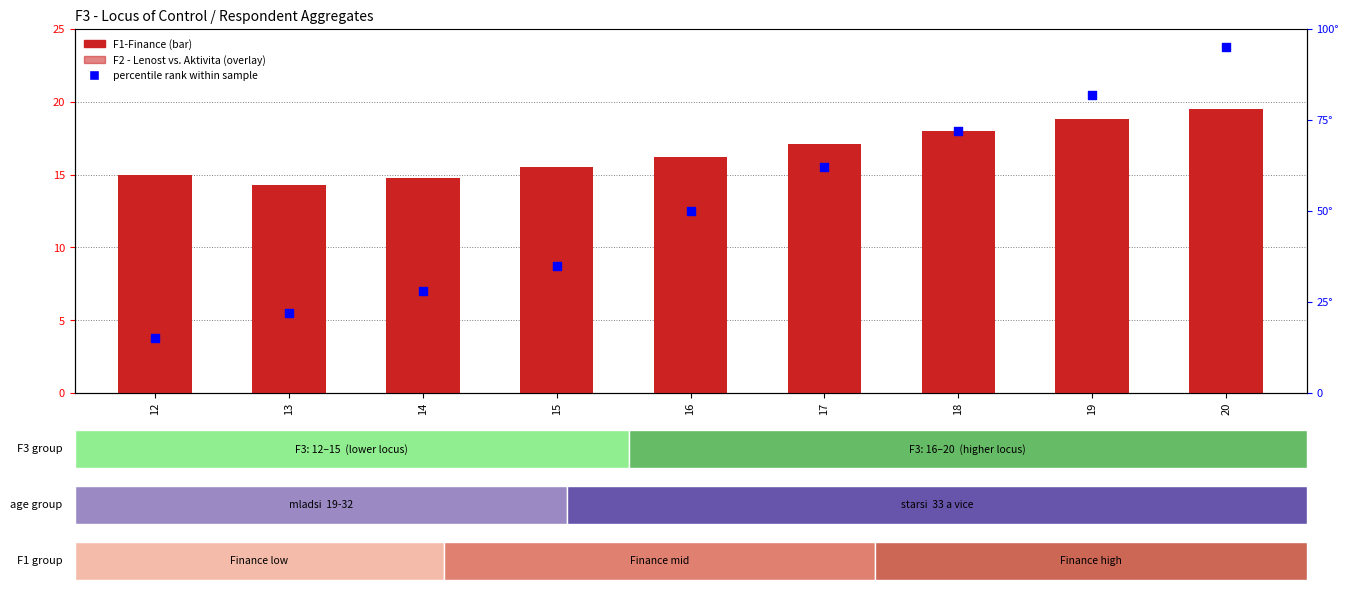

At how many categories does at least one series exceed 28?

6